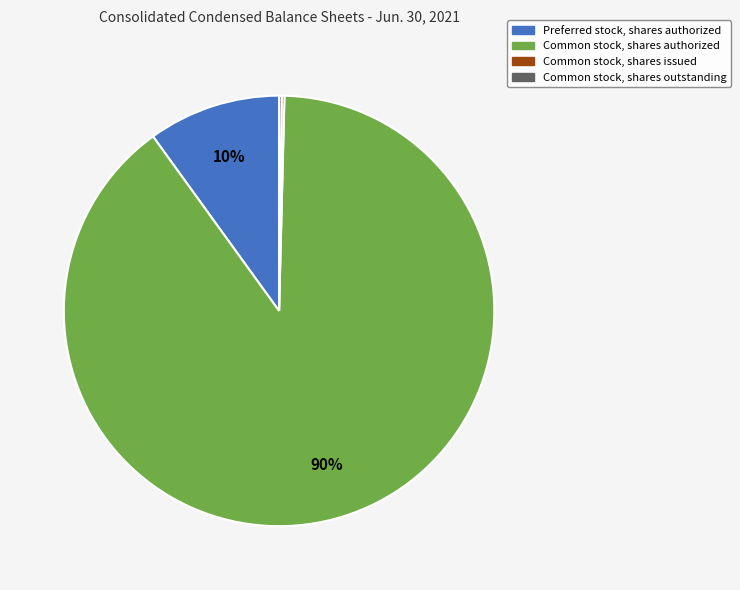

Does Common stock, shares authorized account for over 50% of the chart?

Yes